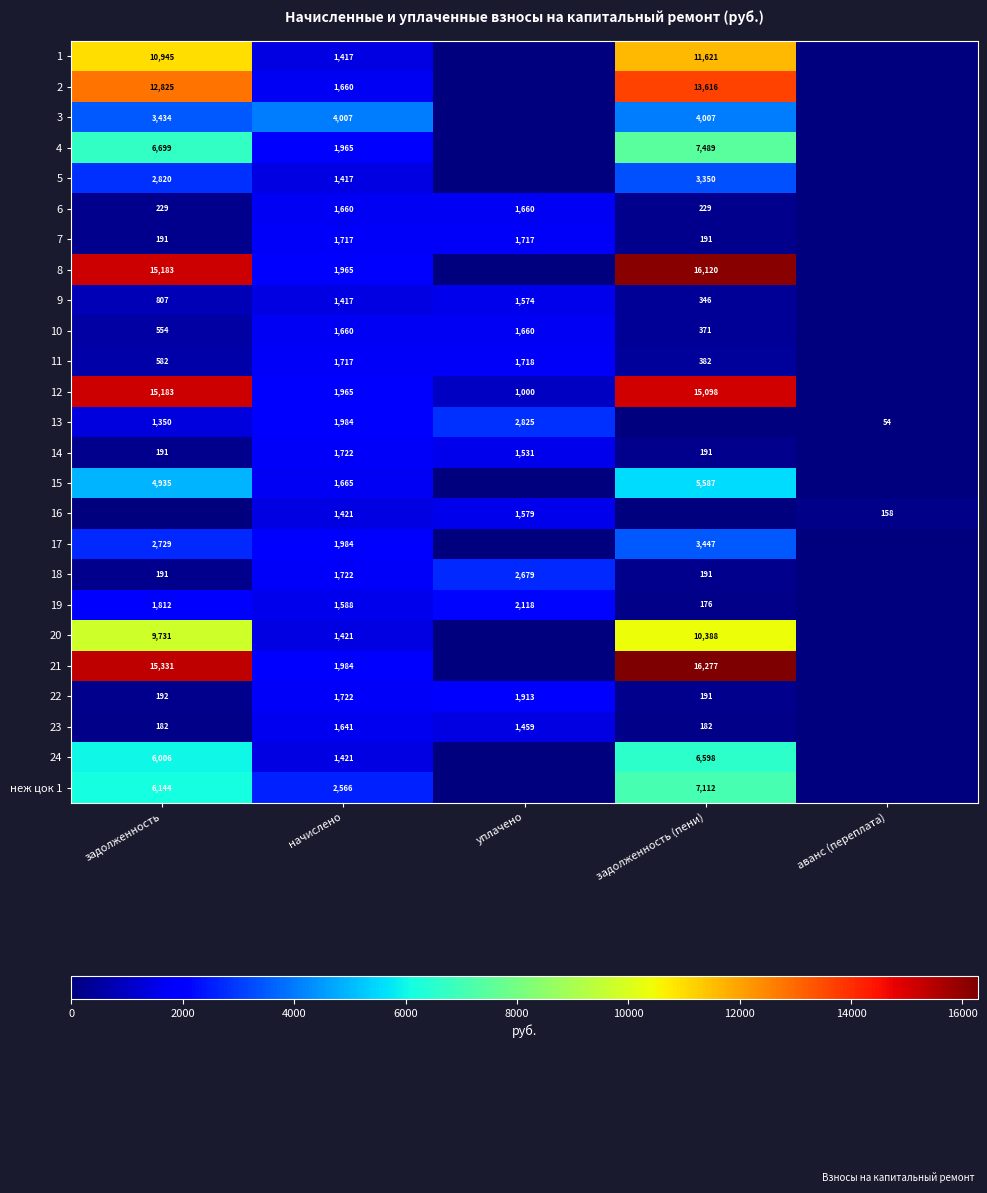

What is the sum of the 14 values at задолженность and начислено?

1913